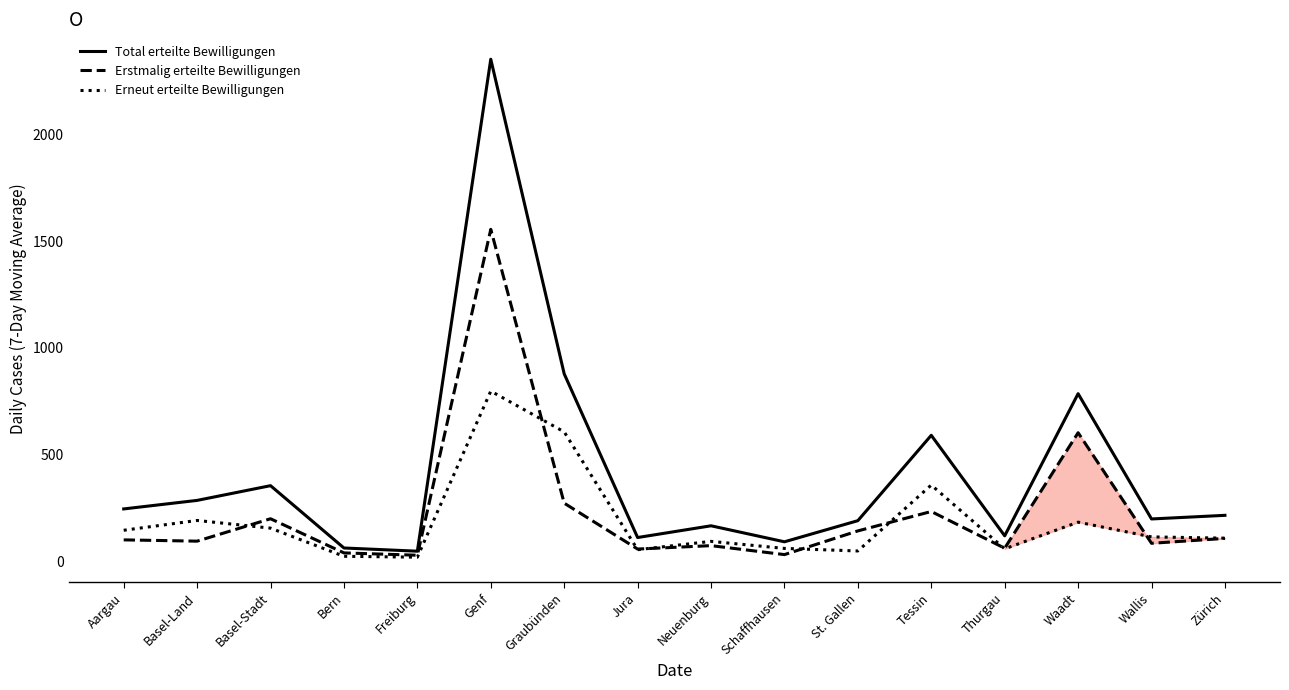

Does the chart have visible grid lines?

No